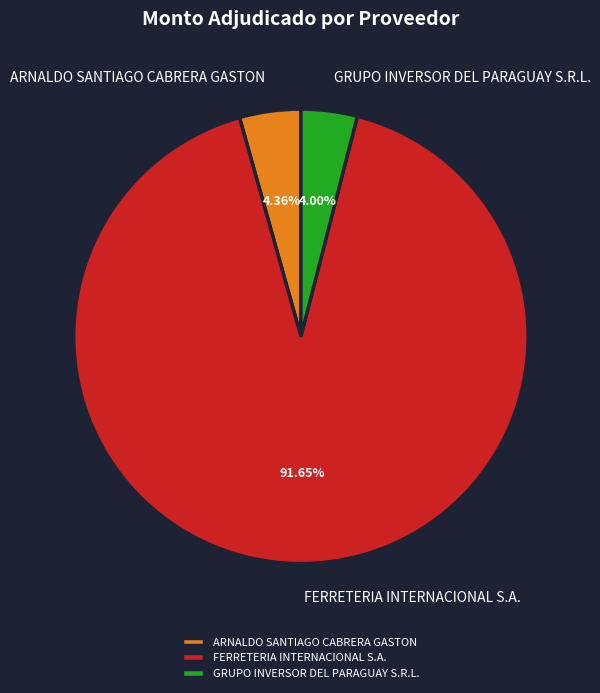

To the nearest percent, what portion does FERRETERIA INTERNACIONAL S.A. represent?

92%